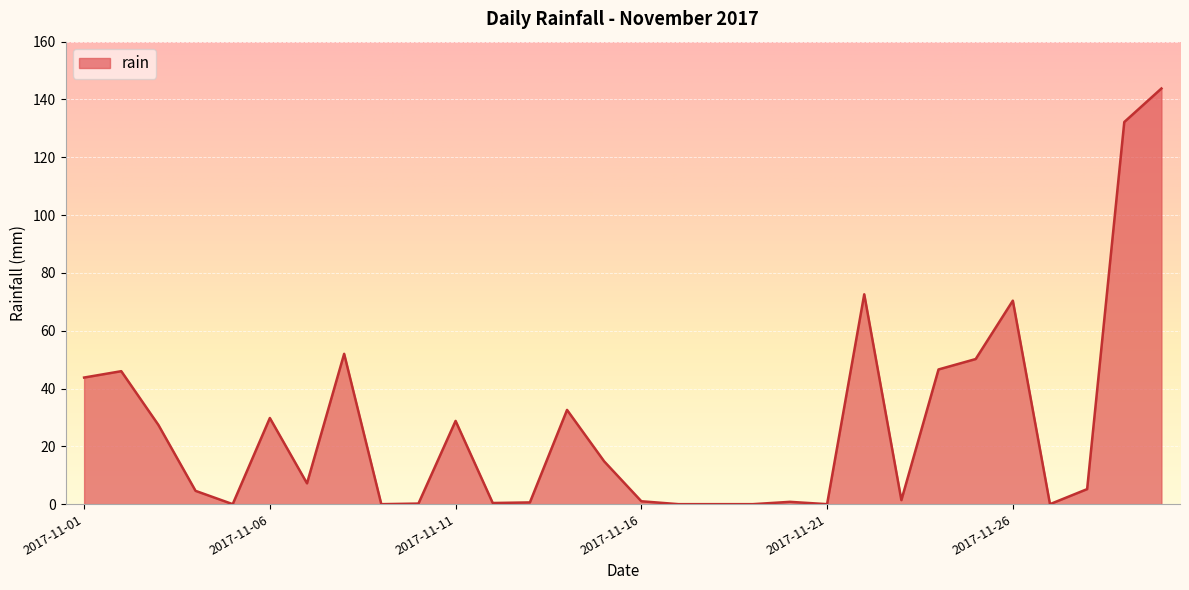

What is the difference between the maximum and minimum values?

143.8